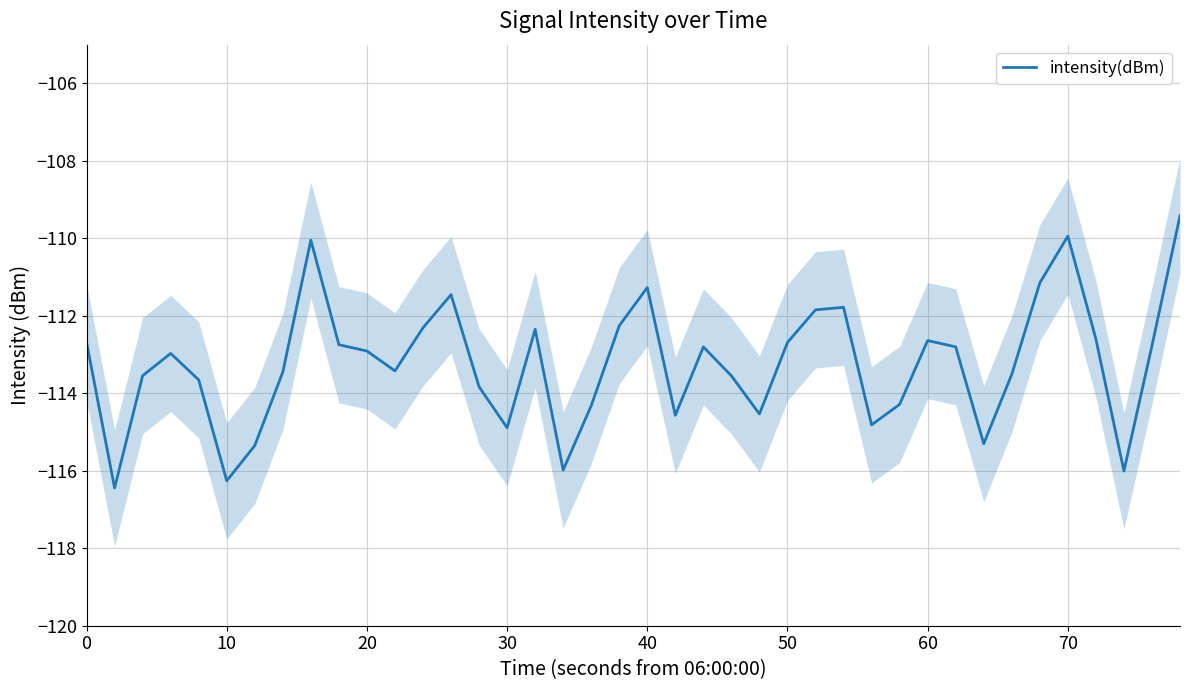

List the labels in order of value, smallest first.

10, 50, 37, 17, 60, 32, 15, 28, 21, 24, 18, 29, 14, 40, 23, 20, 33, 70, 11, 30, 10, 22, 31, 38, 9, 25, 0, 30, 36, 16, 12, 19, 26, 27, 13, 20, 34, 80, 35, 39